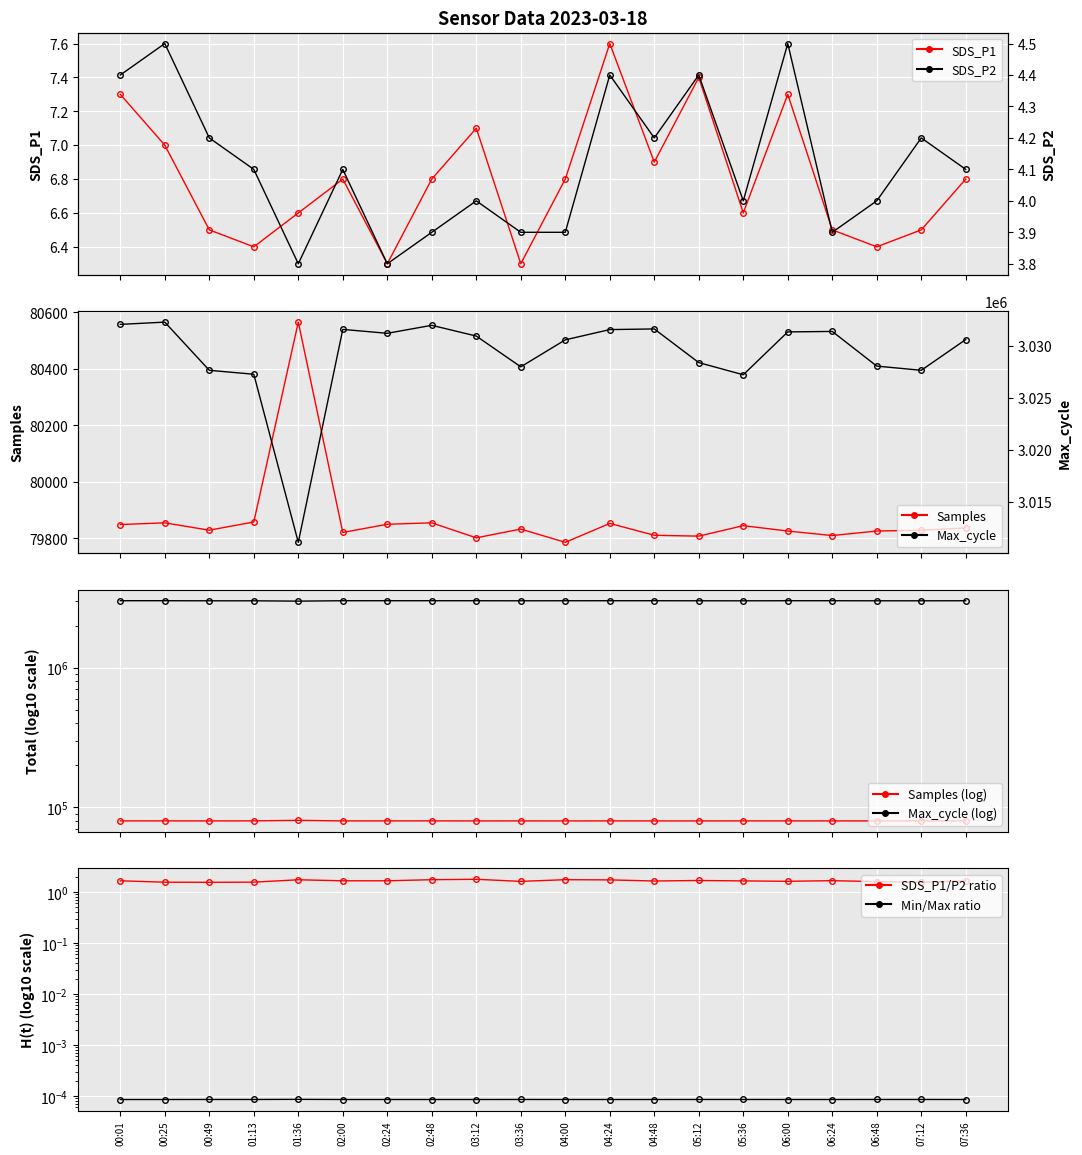

How many data points in Max_cycle are less than 3030950?

10